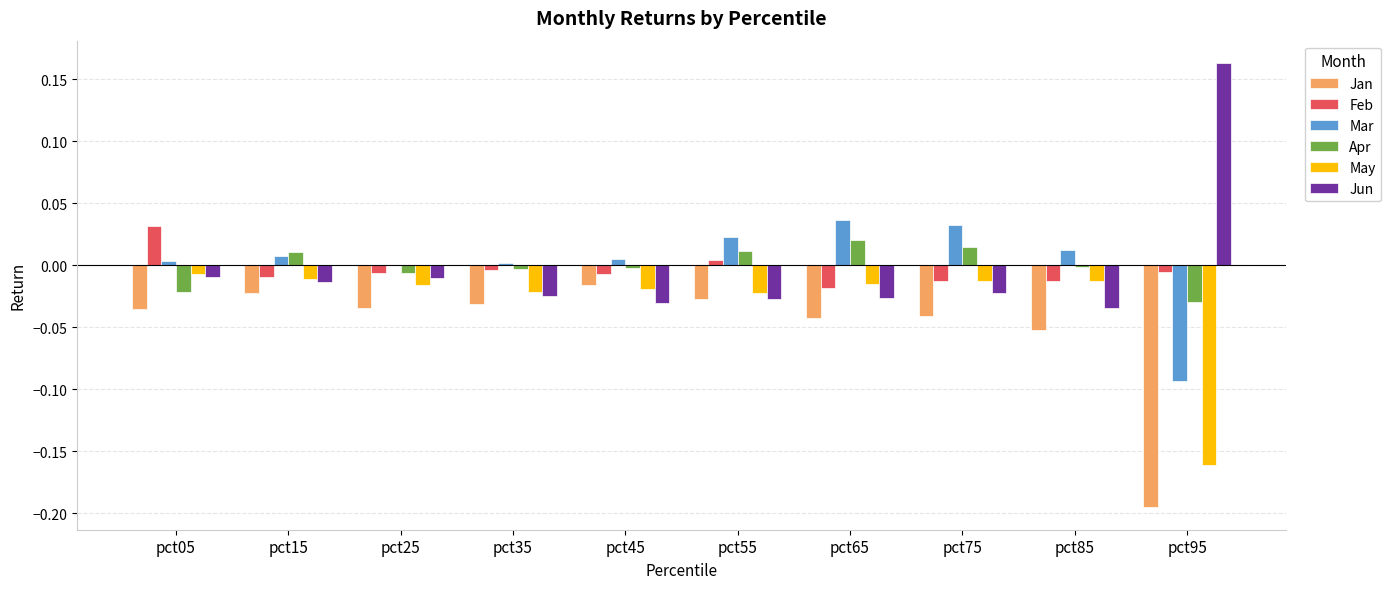

Count the number of data series in this chart.

6